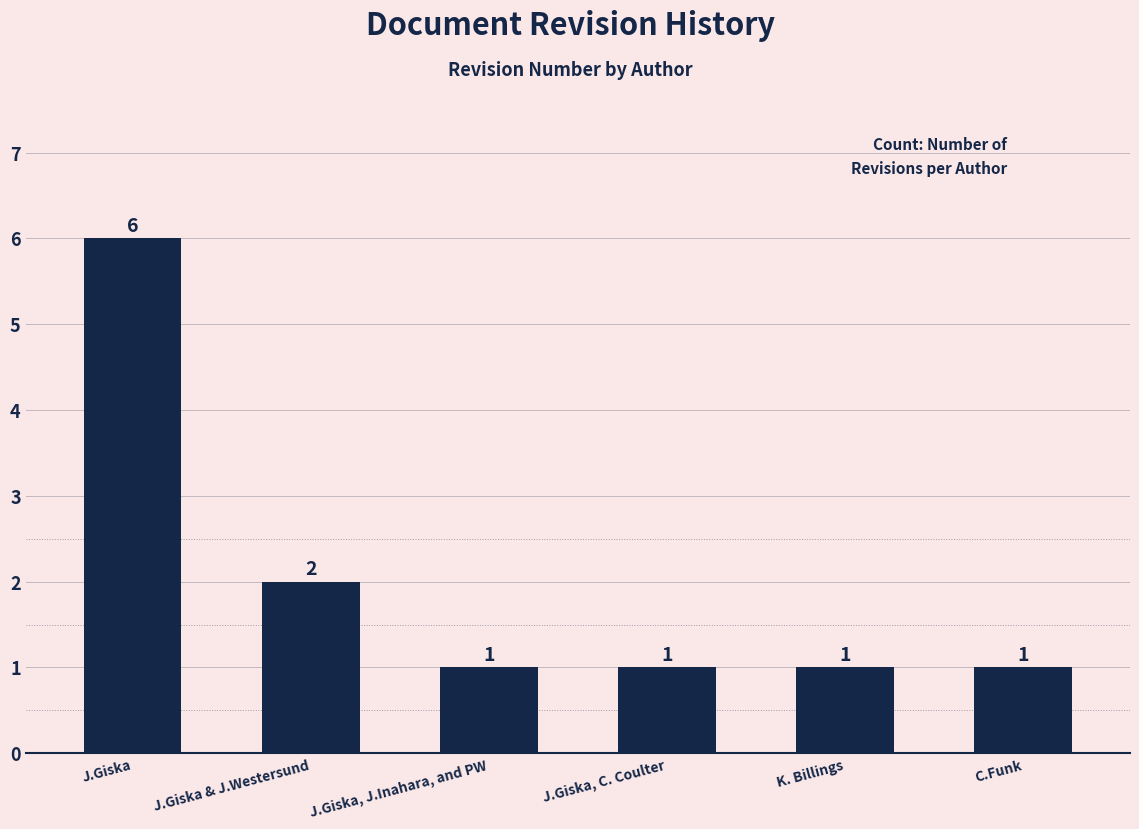

The chart shows a value of 1 at J.Giska, C. Coulter. True or false?

True